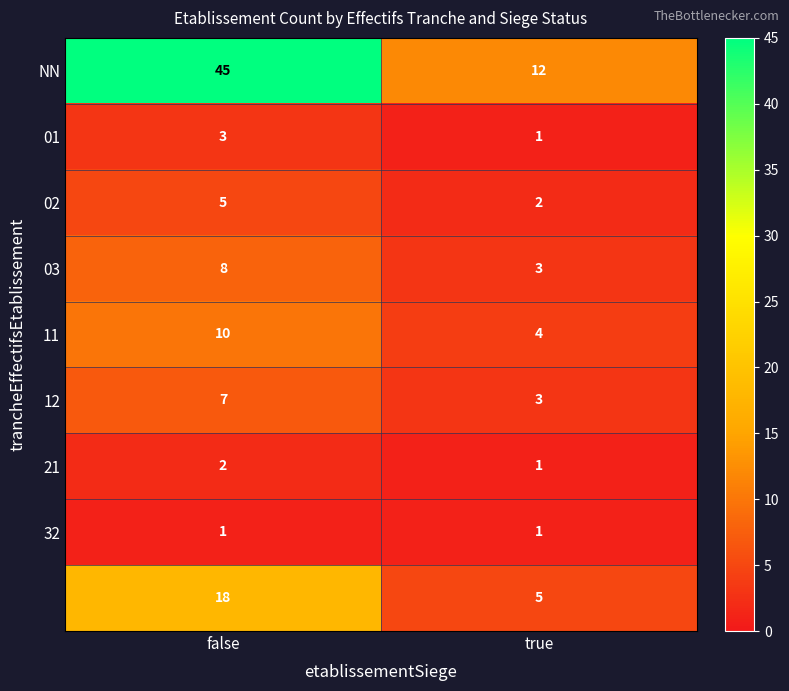

At which category is the sum across all series the highest?

false